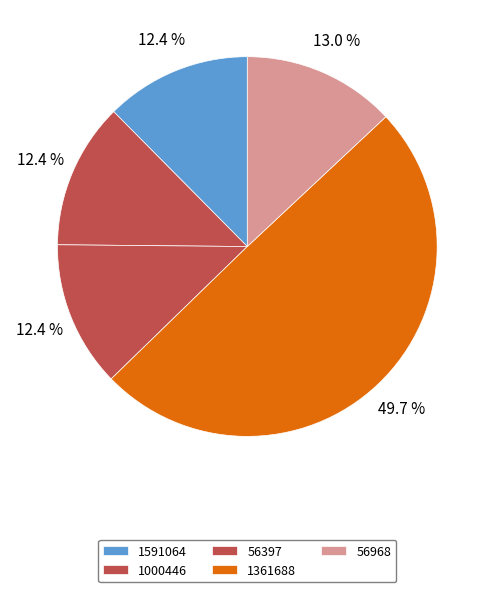

Combined, what portion of the pie is 56397 and 1000446?

24.9%